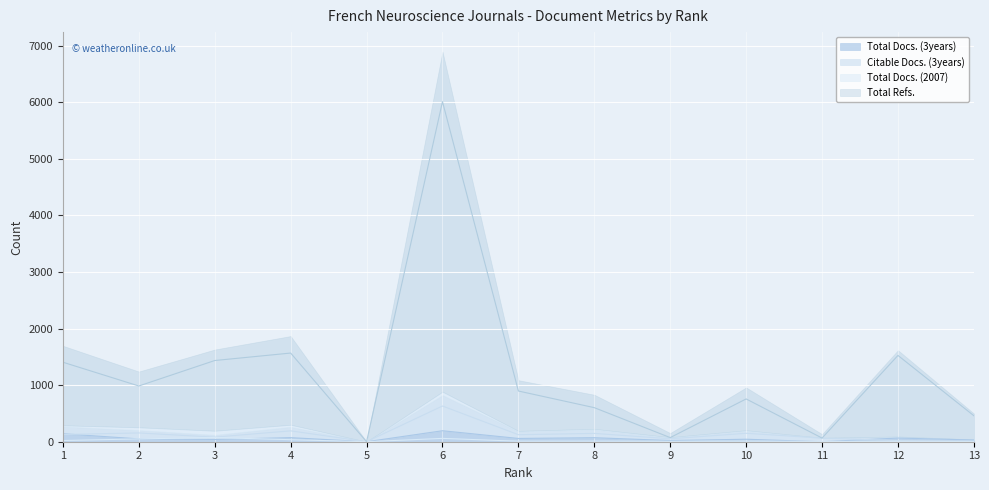

Where is Citable Docs. (3years) nearest to the value 315?

4